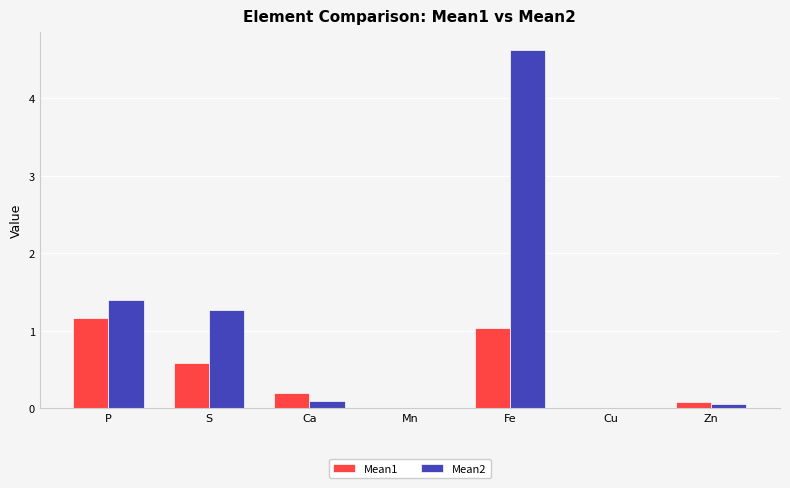

Which series has the largest total across all categories?

Mean2